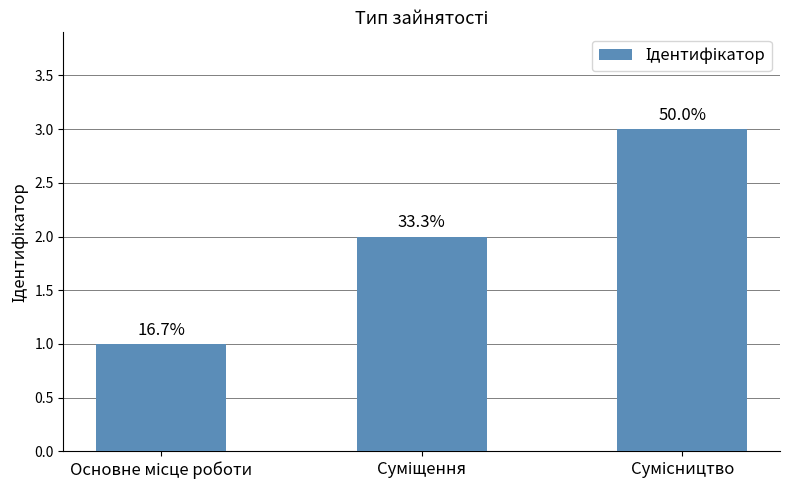

List the labels in order of value, largest first.

Сумісництво, Суміщення, Основне місце роботи